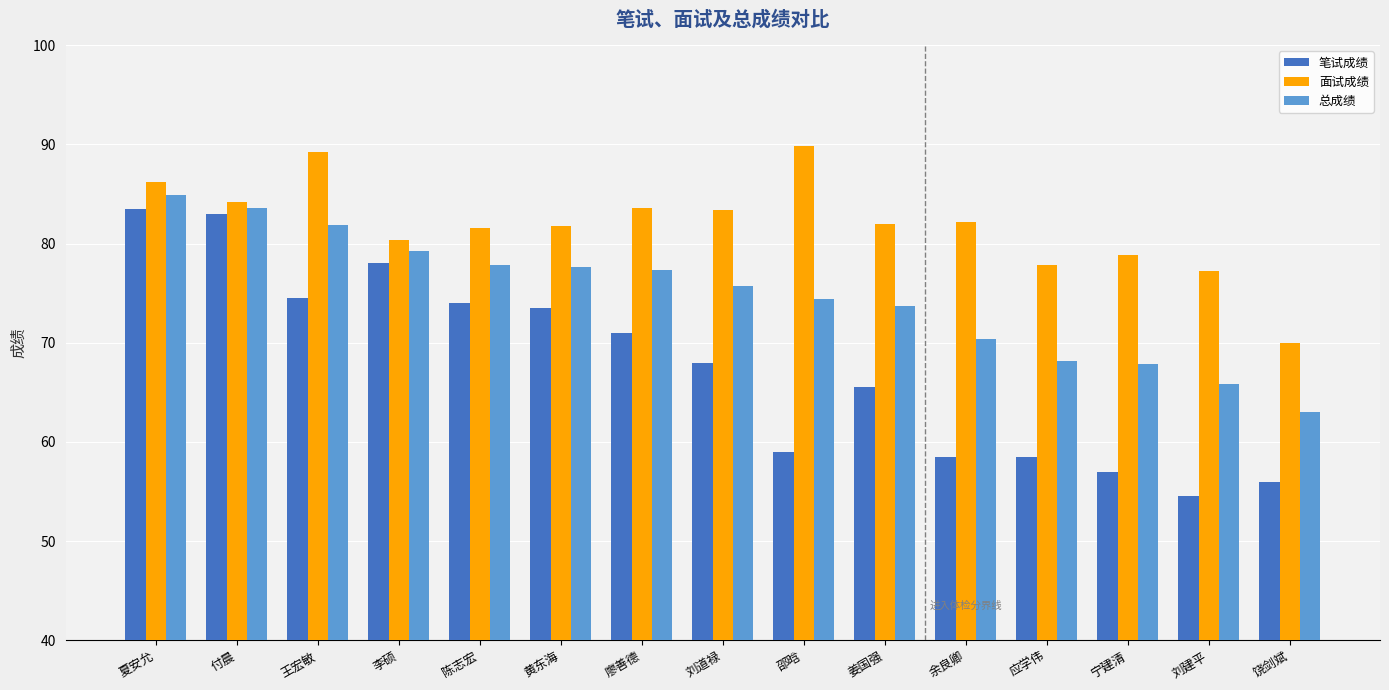

What is the difference between the maximum and minimum values in the 面试成绩 series?

19.8